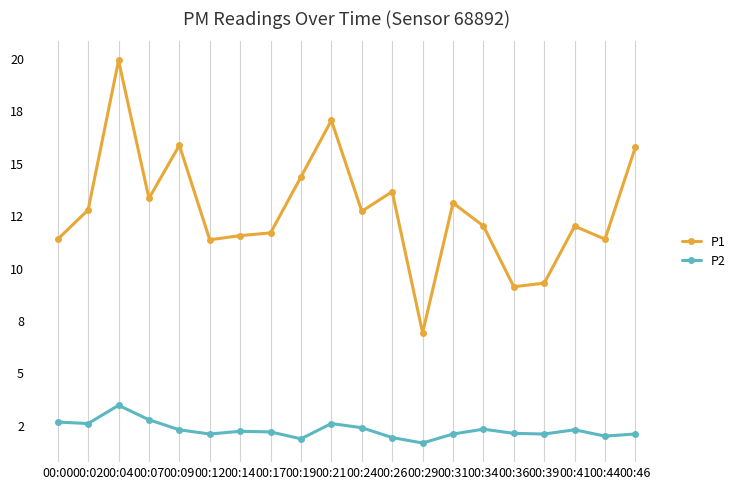

Rank the series by their average value, from highest to lowest.

P1, P2